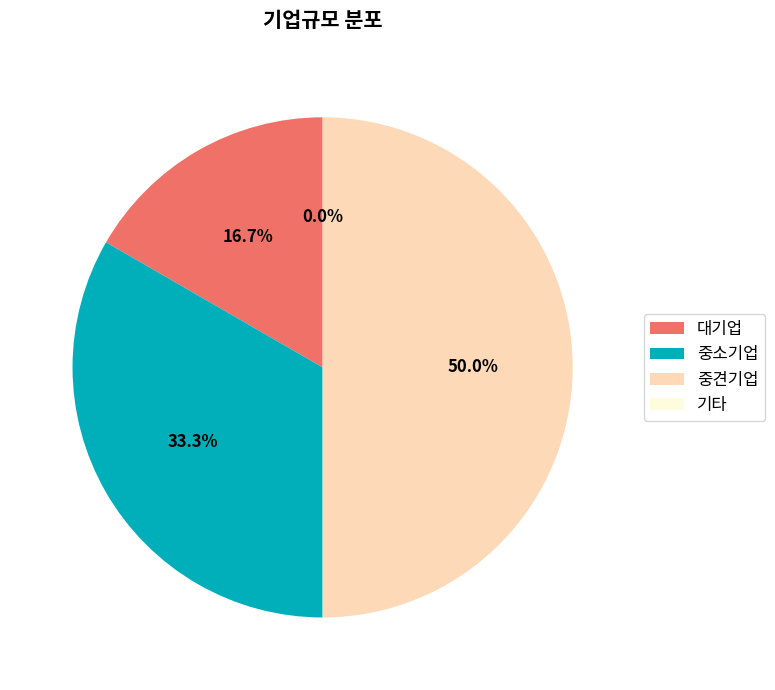

Which category has the biggest portion of the pie?

중견기업